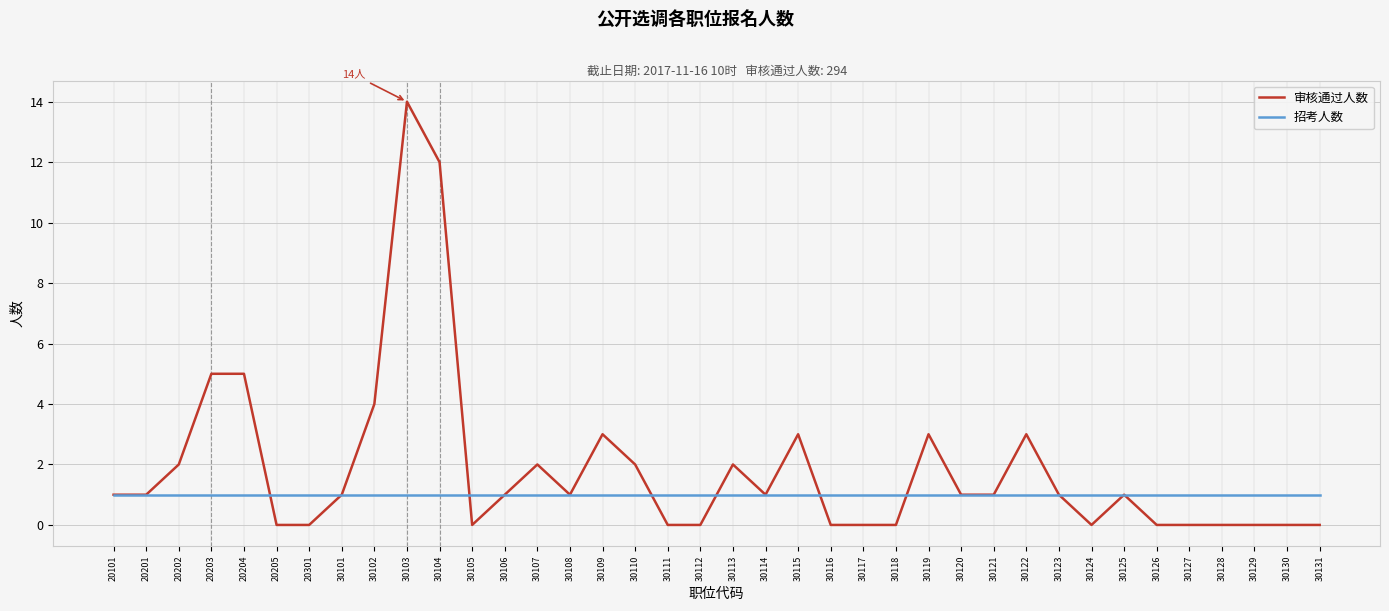

Reading left to right, what are all the values shown in this chart?

审核通过人数: 1	1	2	5	5	0	0	1	4	14	12	0	1	2	1	3	2	0	0	2	1	3	0	0	0	3	1	1	3	1	0	1	0	0	0	0	0	0
招考人数: 1	1	1	1	1	1	1	1	1	1	1	1	1	1	1	1	1	1	1	1	1	1	1	1	1	1	1	1	1	1	1	1	1	1	1	1	1	1